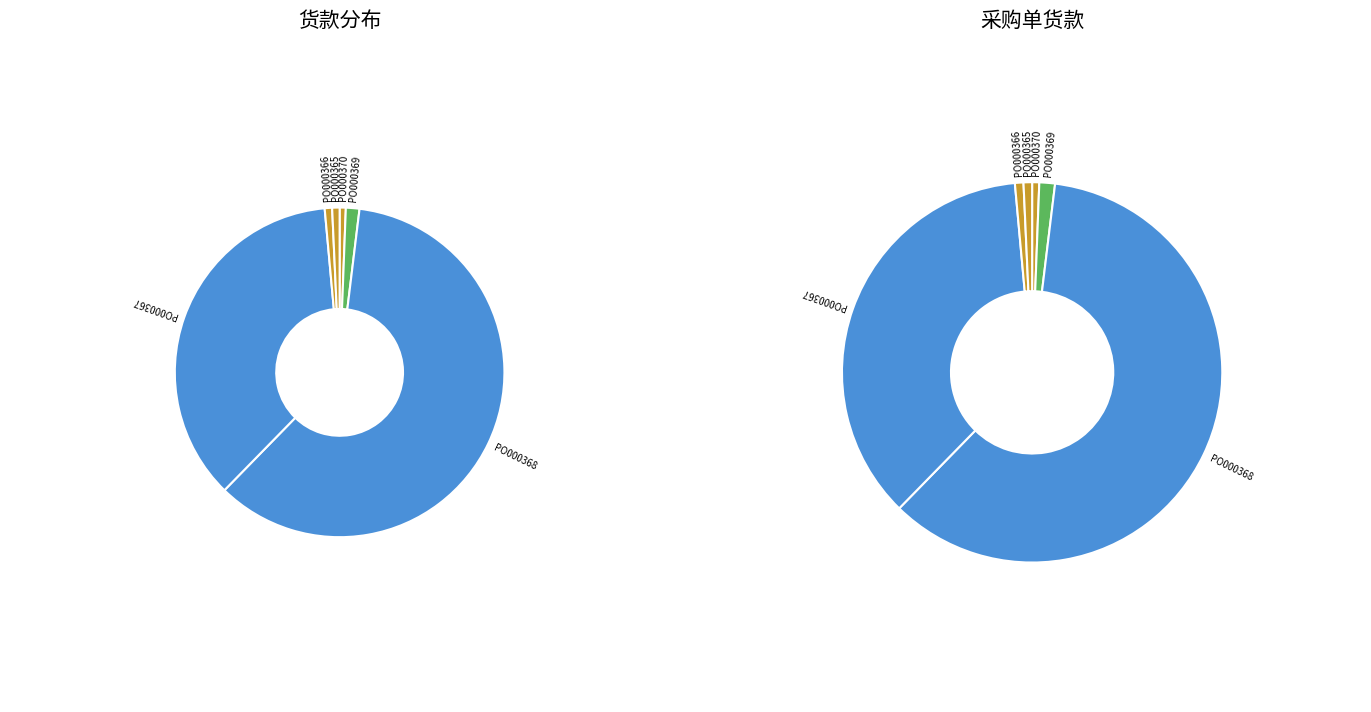

Count the number of slices in the pie.

6